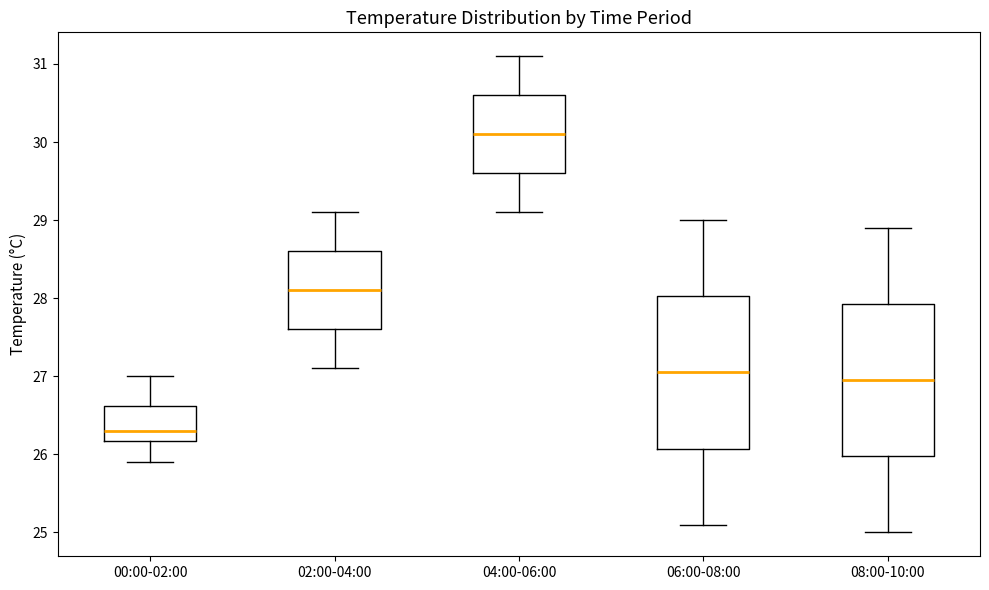

Which box has the highest median line?

04:00-06:00